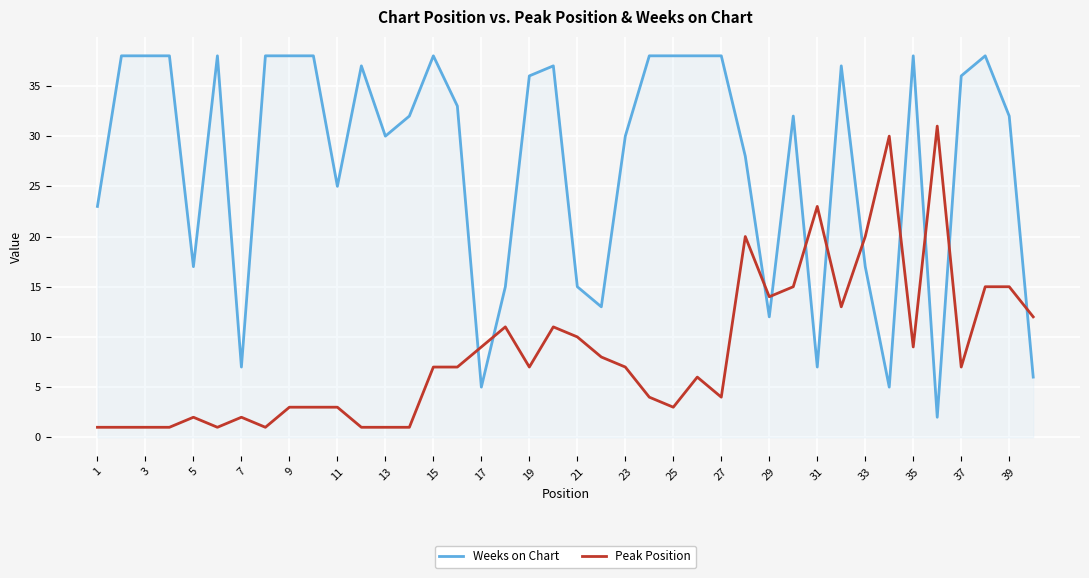

How many times do Peak Position and Weeks on Chart cross each other?

11